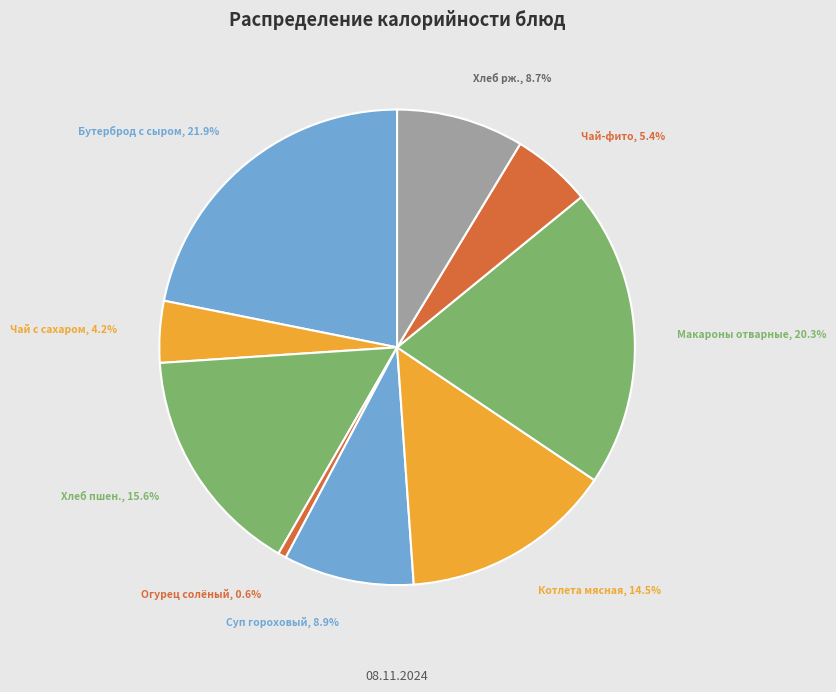

Combined, what portion of the pie is Огурец солёный and Хлеб пшен.?

16.2%